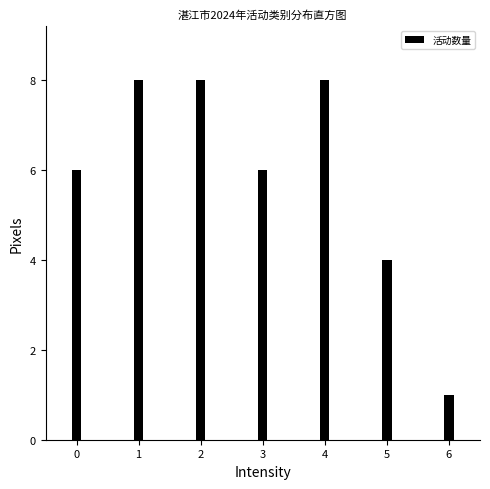

Reading left to right, extract all data points from this chart.

6	8	8	6	8	4	1